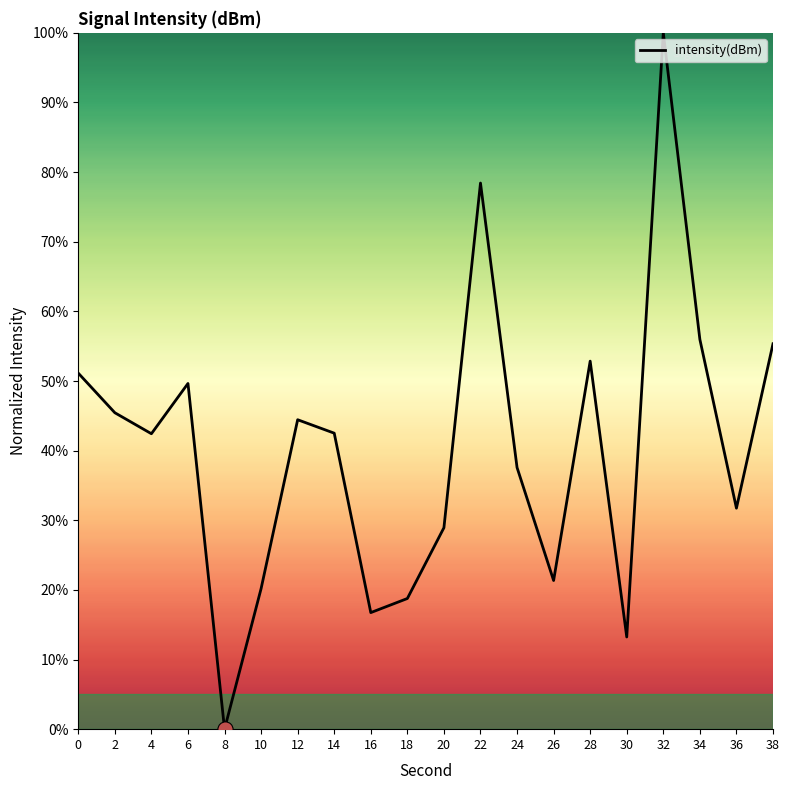

Approximately how many times larger is the value at 4 compared to 14?

1.0